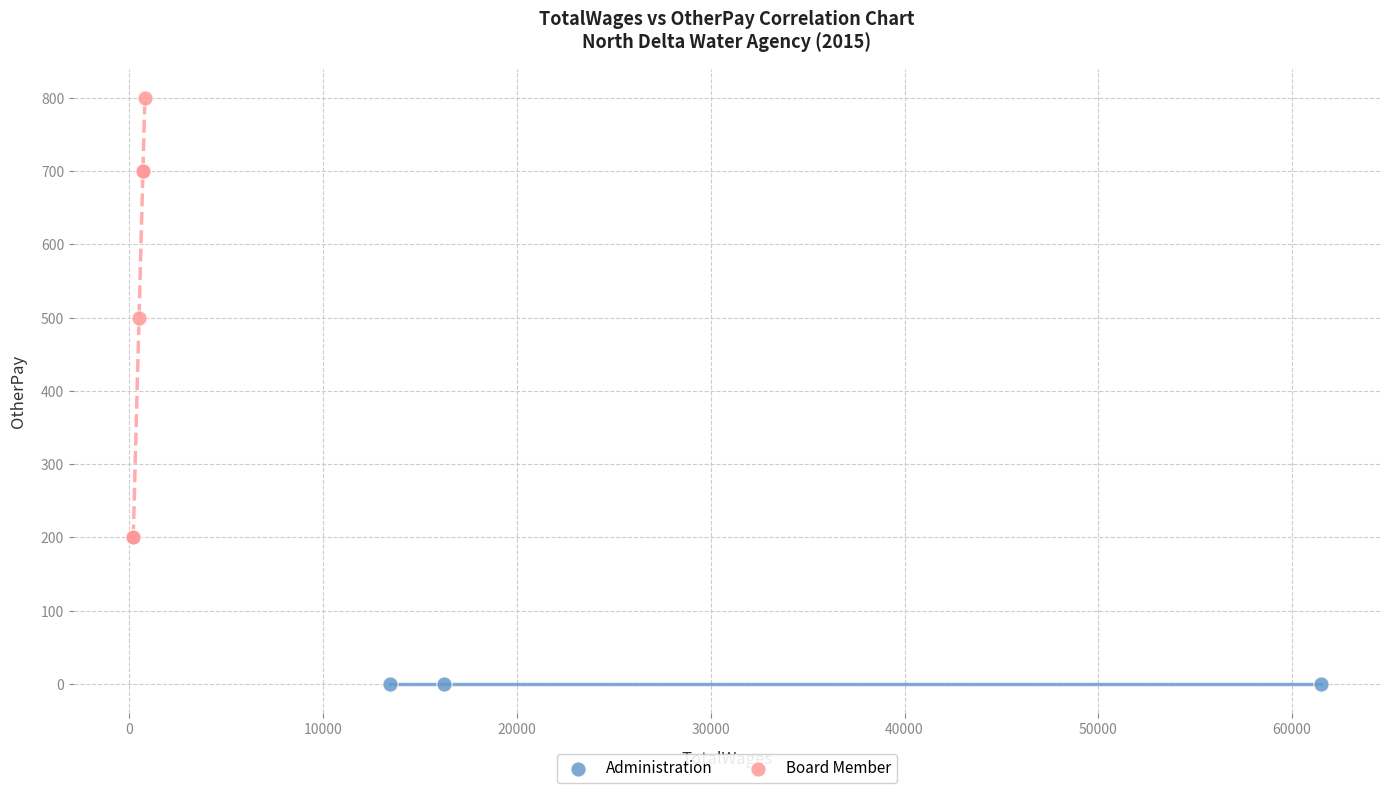

Which series reaches the minimum Y coordinate?

Administration